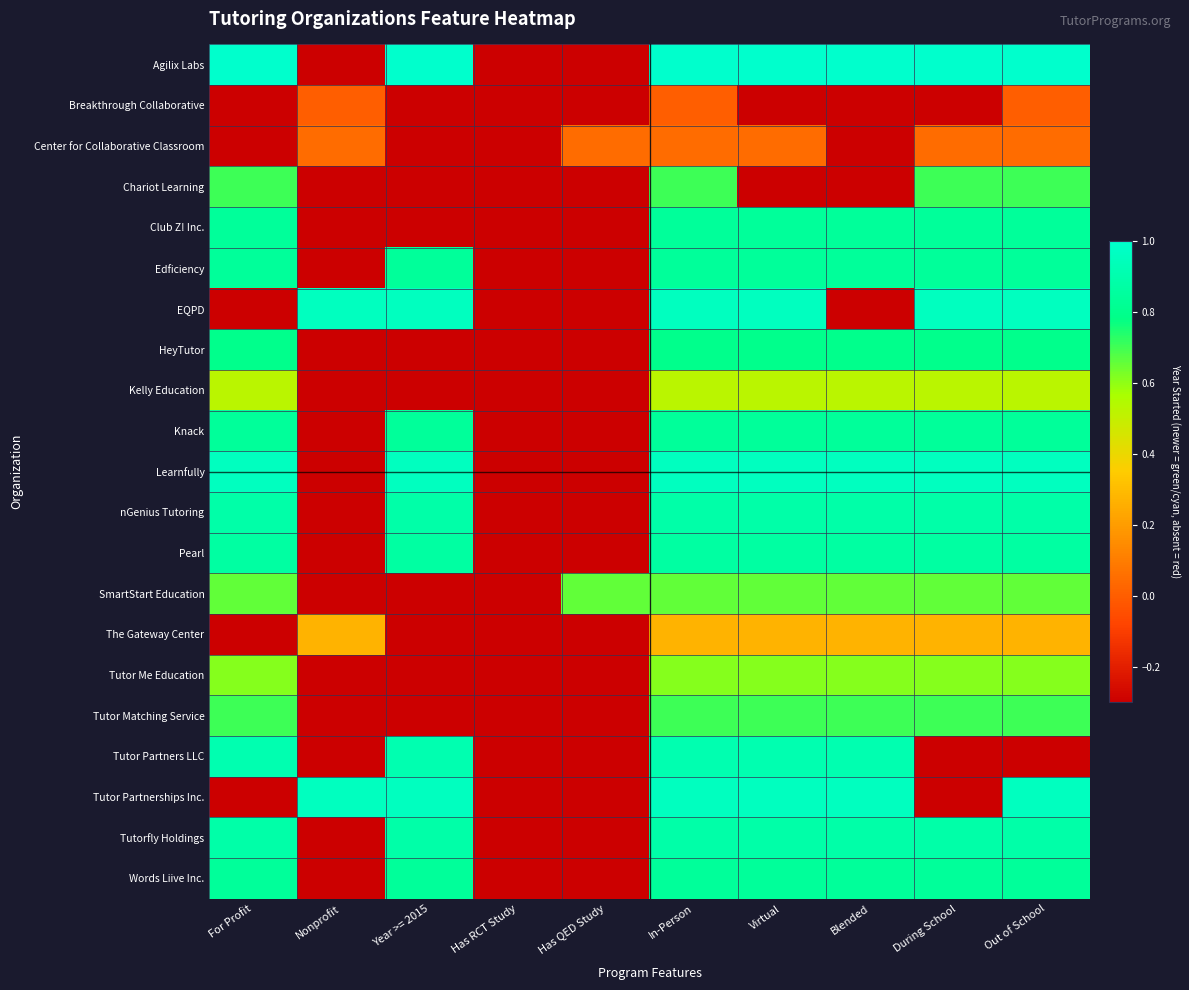

Which series has the widest spread of values?

Agilix Labs